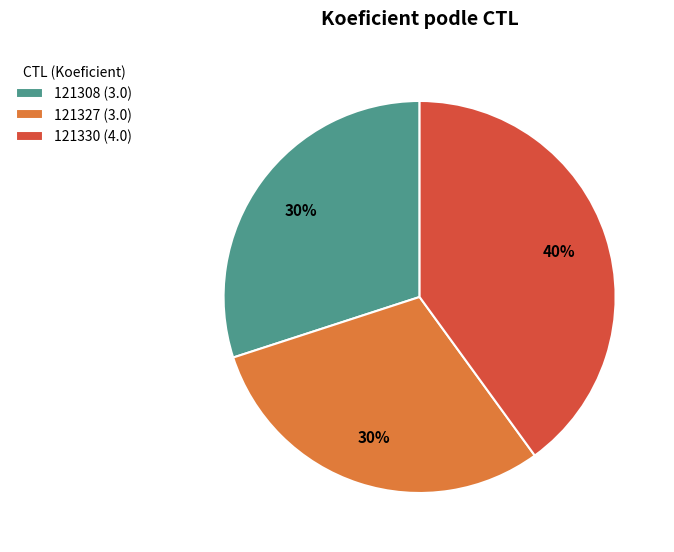

Is the sum of 121308 (3.0) and 121327 (3.0) greater than half?

Yes